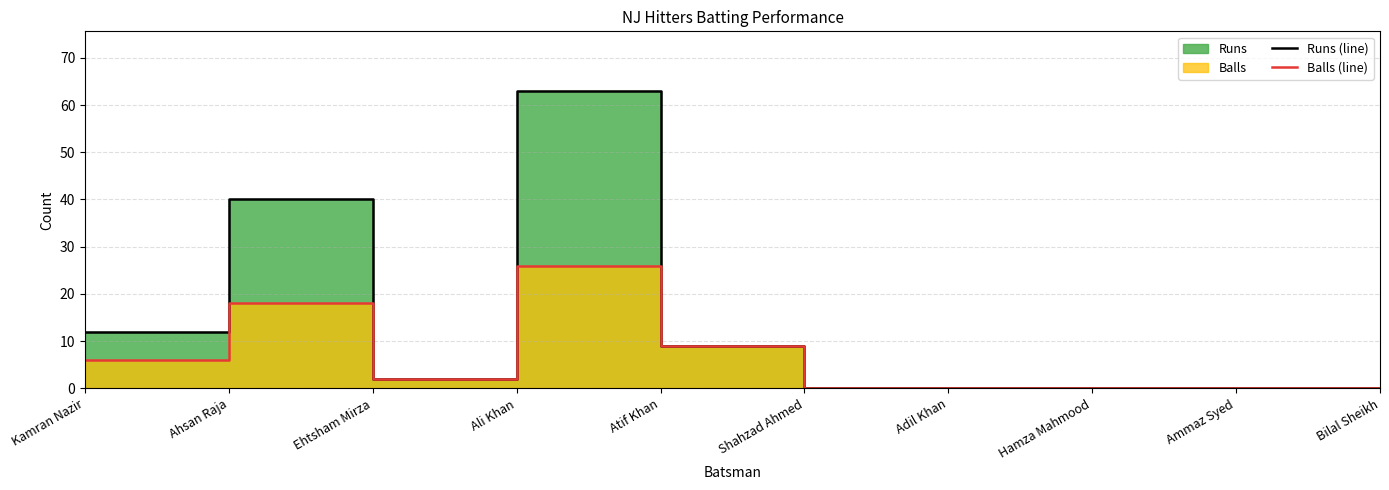

True or false: Runs (line) has more than 2 interior local peaks.

False